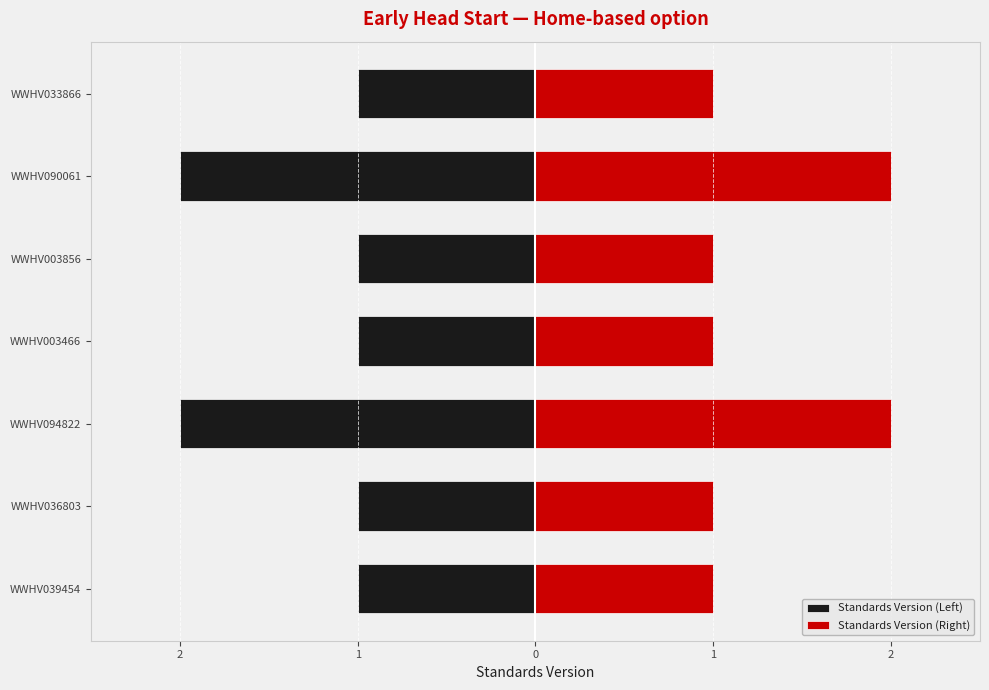

How many Standards Version (Right) values are between 1 and 2?

7